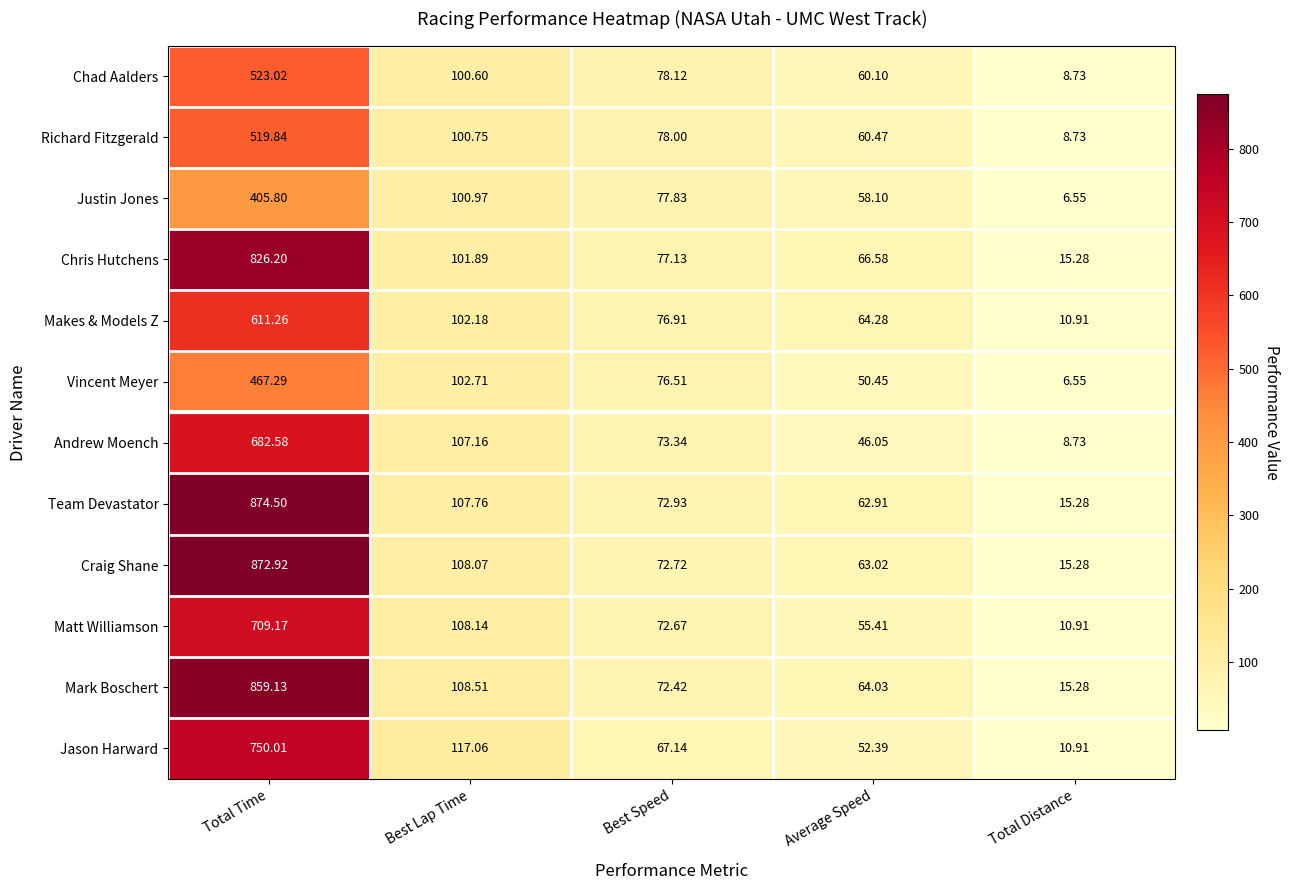

List the series in order of their peak value, lowest first.

Justin Jones, Vincent Meyer, Richard Fitzgerald, Chad Aalders, Makes & Models Z, Andrew Moench, Matt Williamson, Jason Harward, Chris Hutchens, Mark Boschert, Craig Shane, Team Devastator